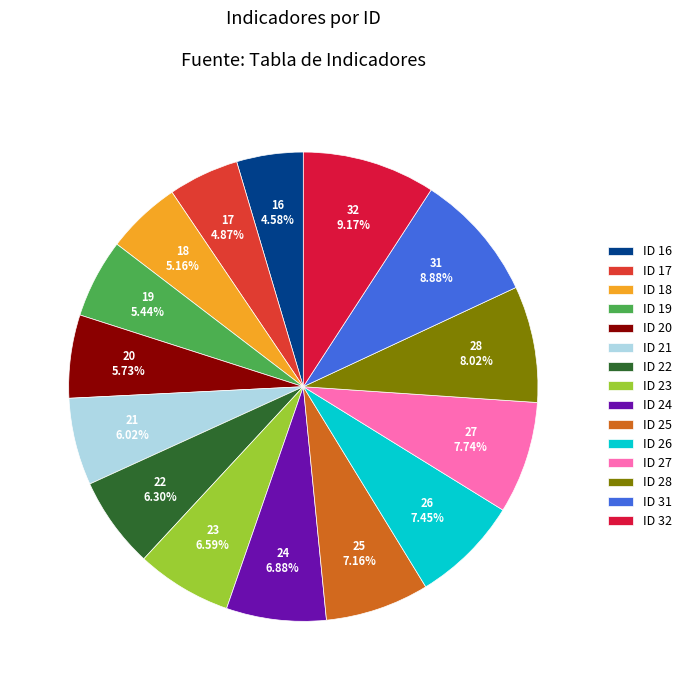

Is there any slice that represents more than half of the pie?

No